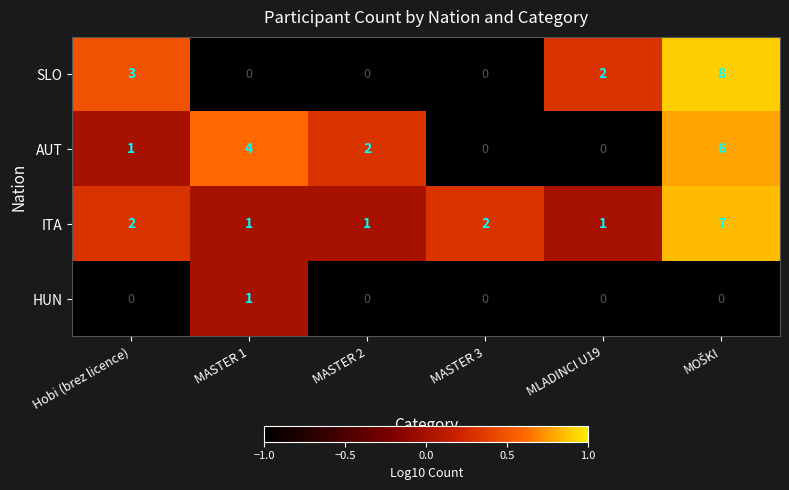

Reading left to right, transcribe all the data shown in this chart.

SLO: 3	0	0	0	2	8
AUT: 1	4	2	0	0	6
ITA: 2	1	1	2	1	7
HUN: 0	1	0	0	0	0